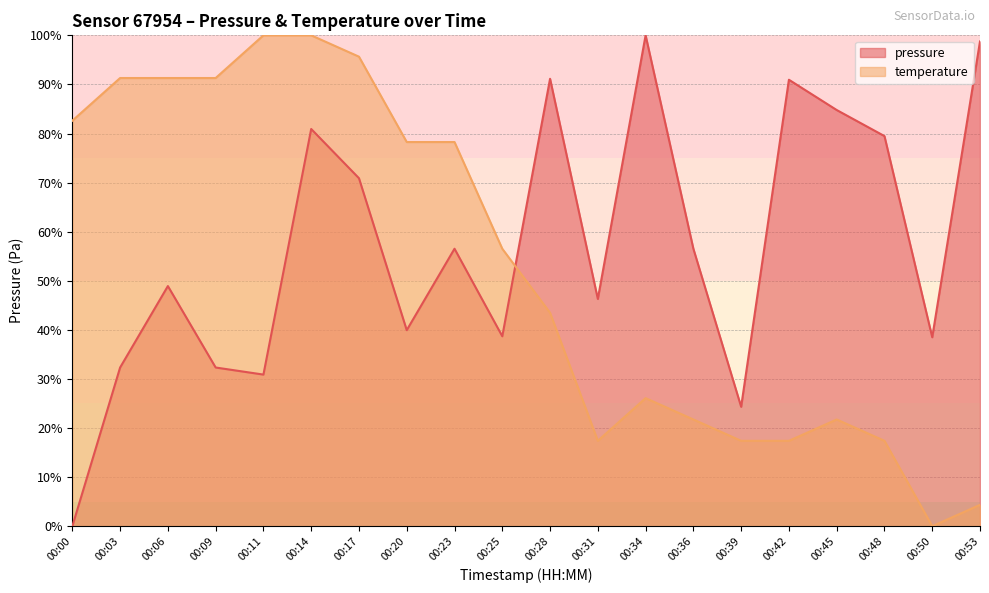

At how many categories does at least one series exceed 71?

15